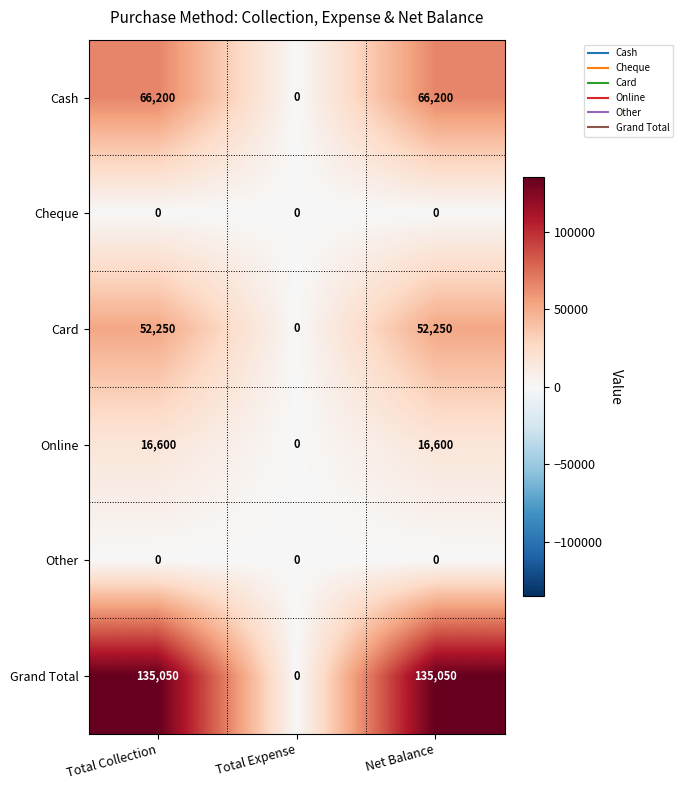

What is the total value across all series at Net Balance?

270100